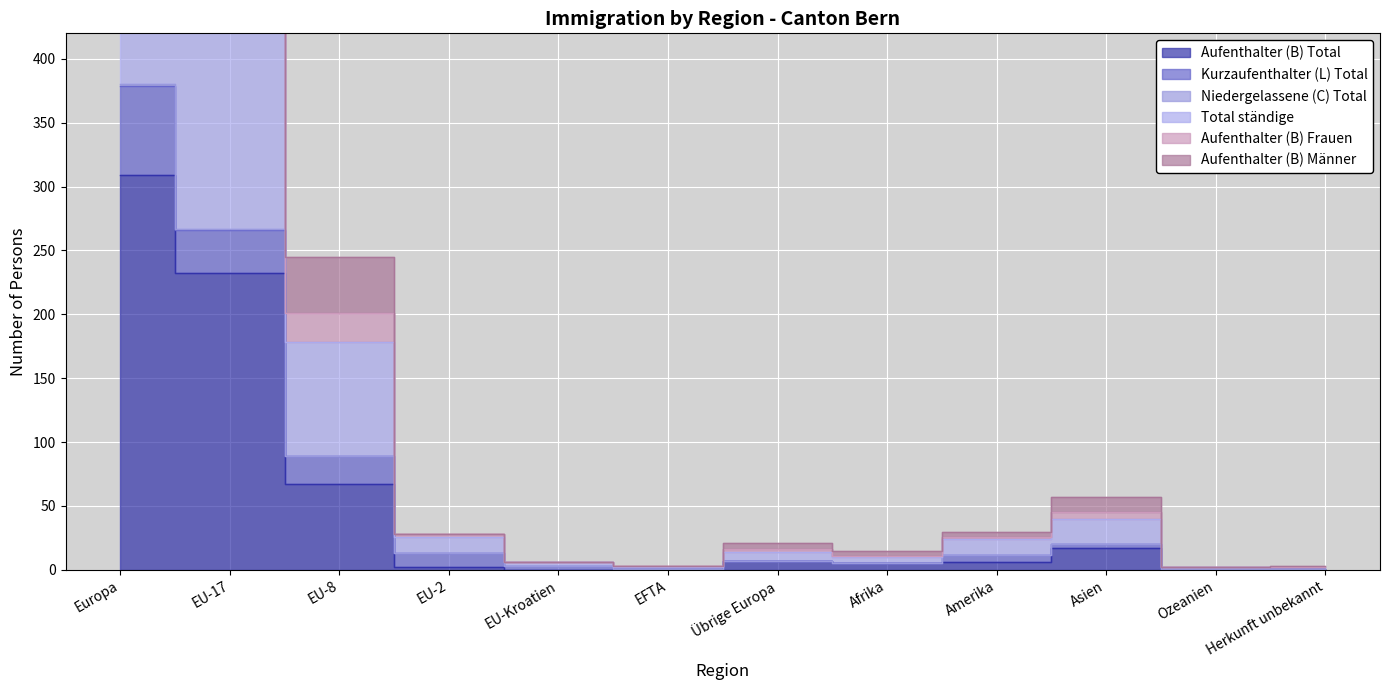

What is the highest value of the Aufenthalter (B) Männer series?

876